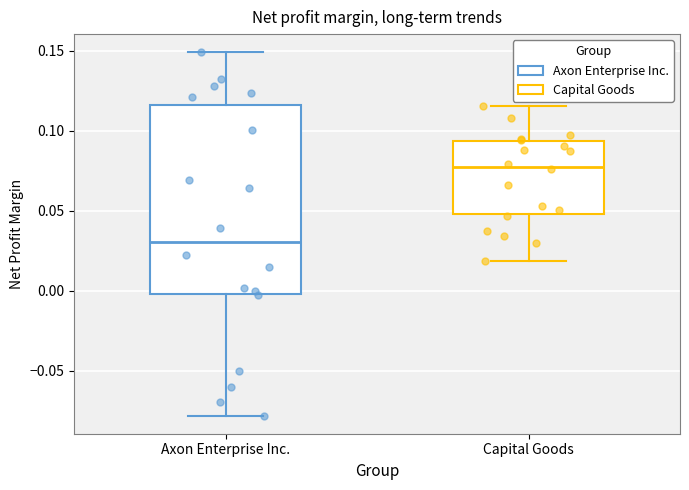

Which box's median line is the highest?

Capital Goods